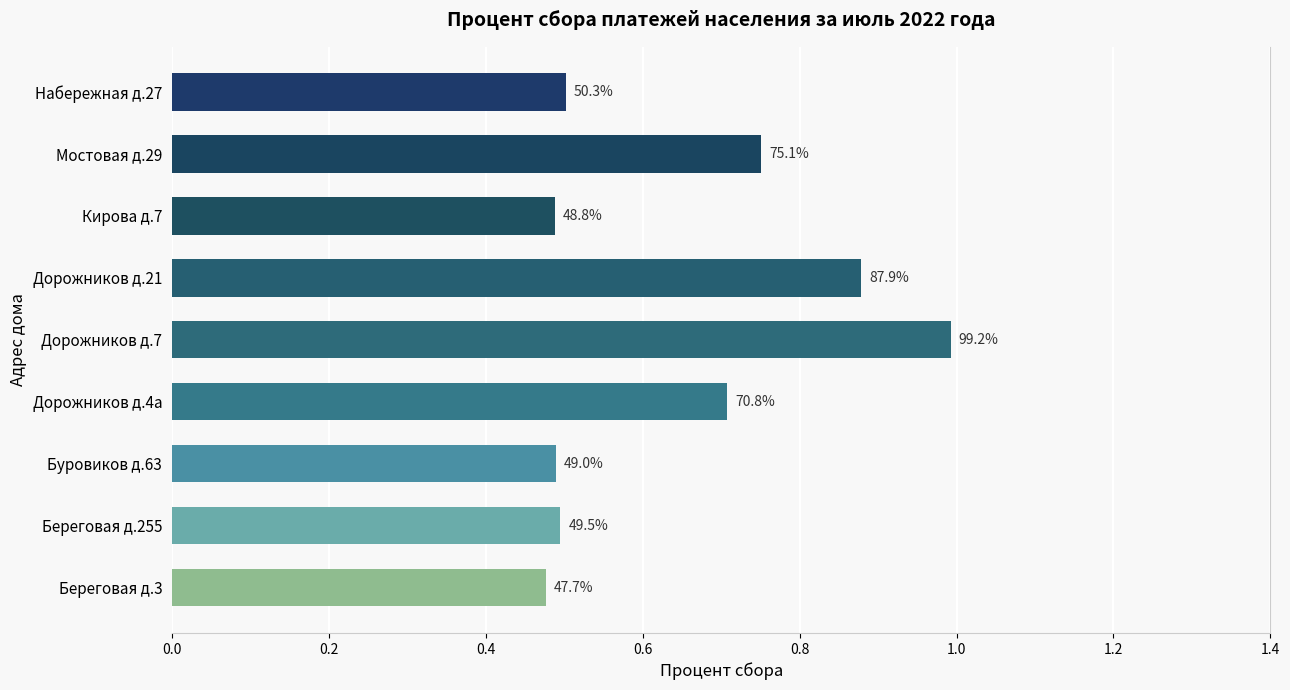

Are the bars horizontal?

Yes